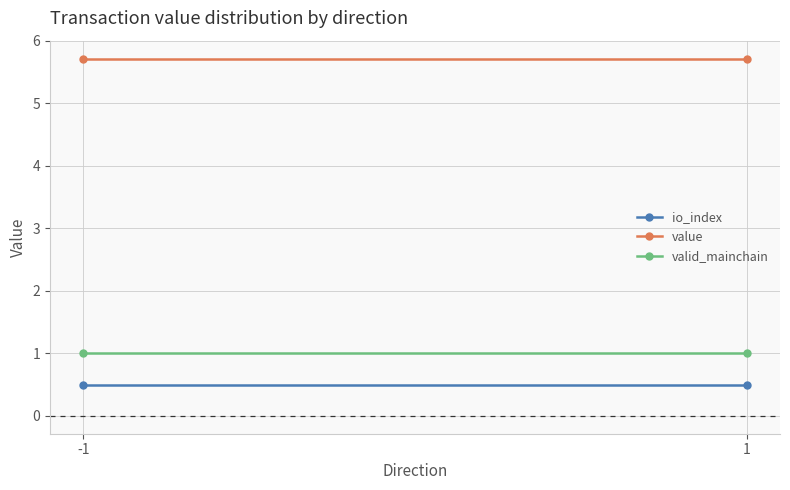

The value of value at -1 is 7.9. True or false?

False